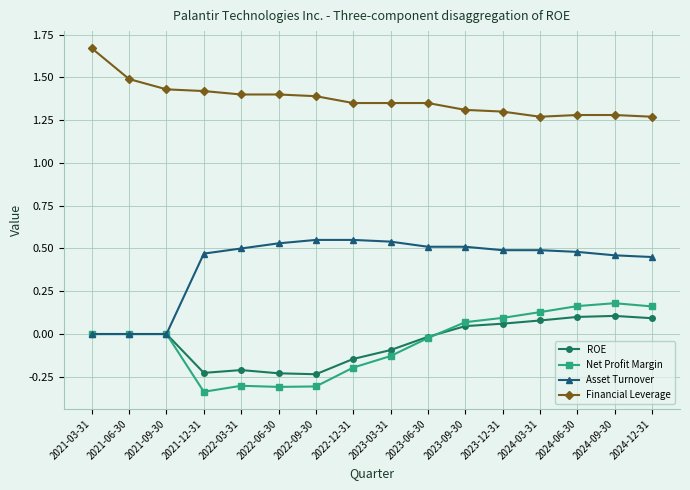

True or false: Net Profit Margin has more than 1 interior local peaks.

True